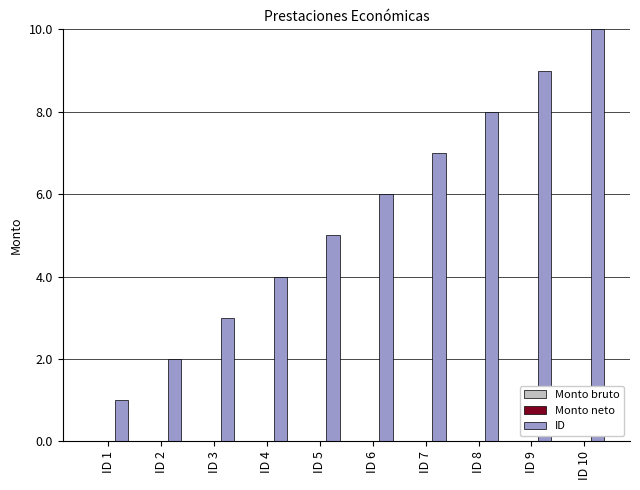

Rank the categories by value from highest to lowest.

ID 10, ID 9, ID 8, ID 7, ID 6, ID 5, ID 4, ID 3, ID 2, ID 1